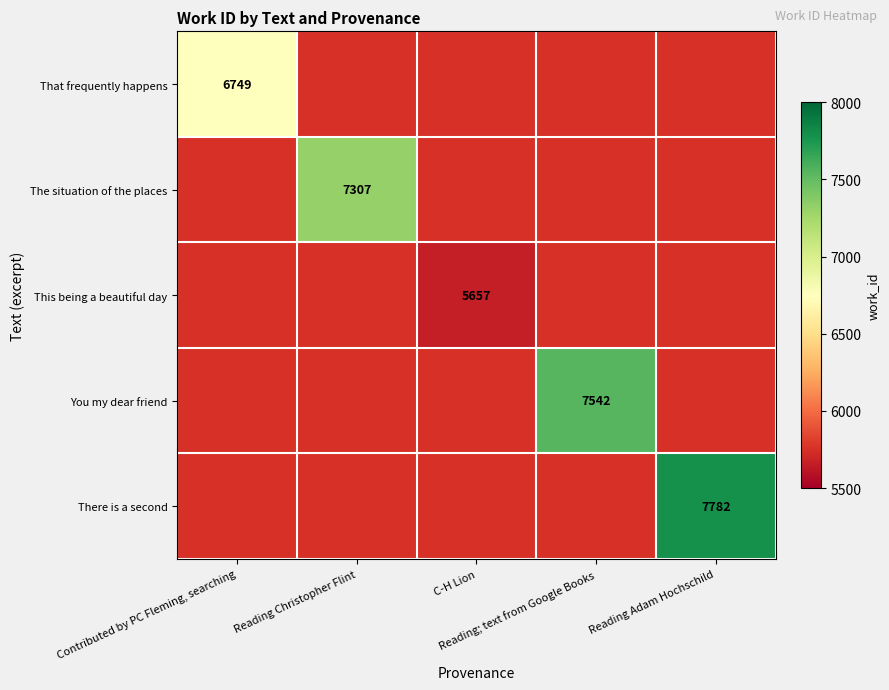

How many data points in That frequently happens are above 0?

1